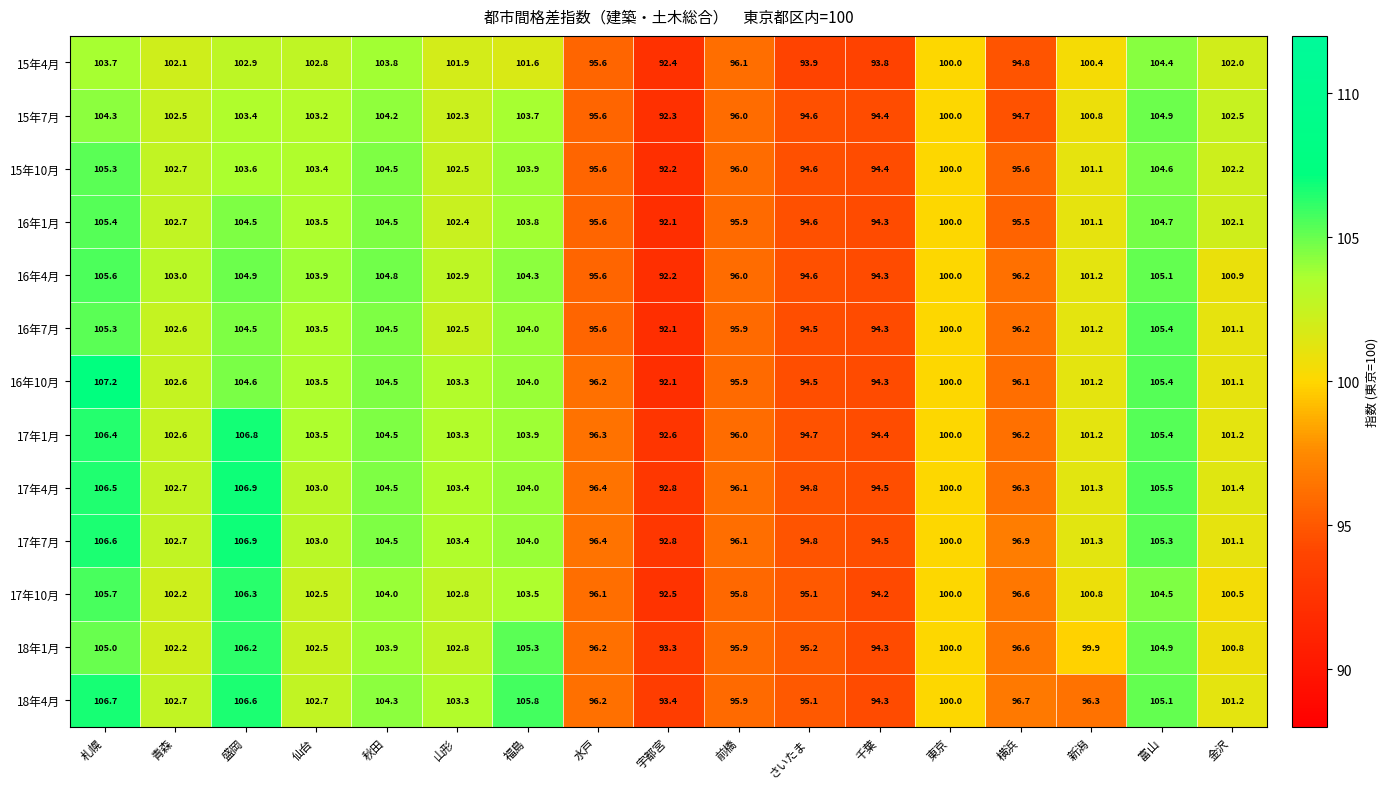

What is the approximate value of 15年4月 at 東京?

100.0